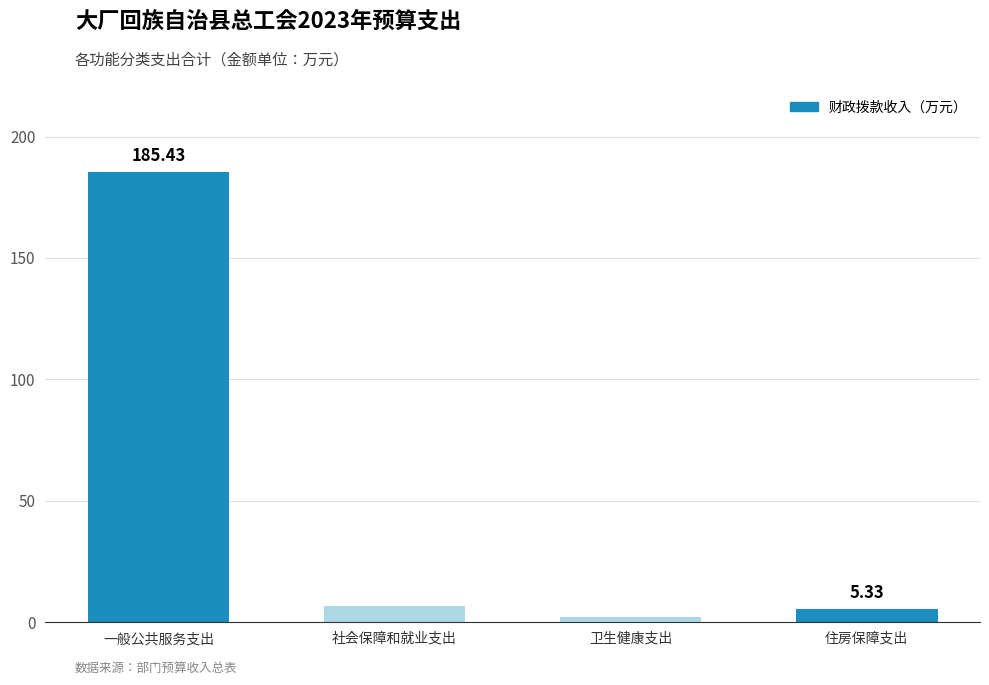

How many data points does each series have?

4